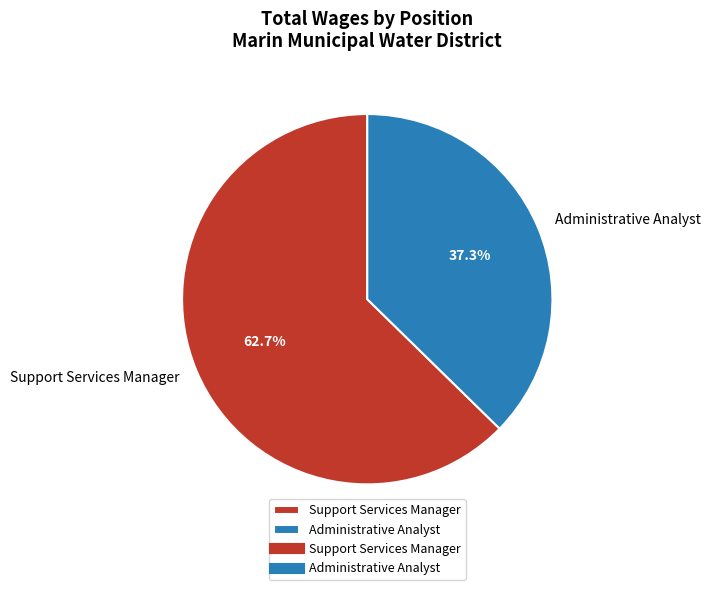

Do Support Services Manager and Administrative Analyst together represent more than half of the pie?

Yes